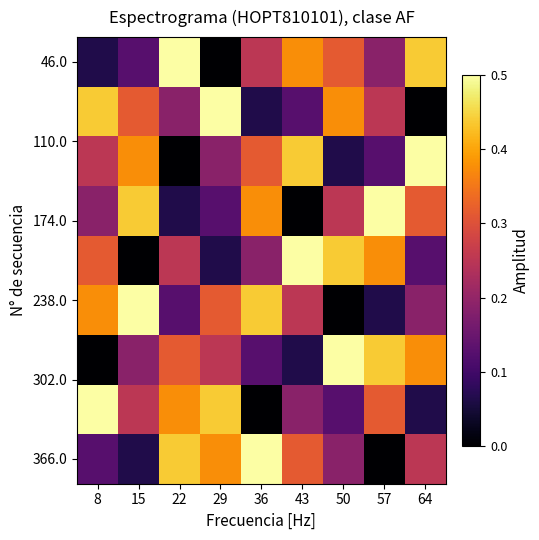

What is the total value across all series at 29?

2.2